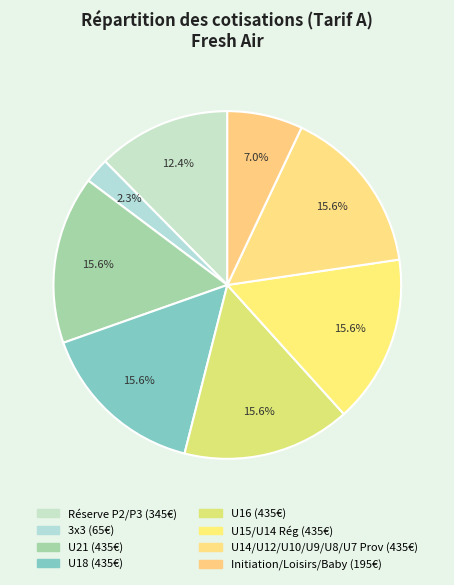

Is U16 the majority of the pie?

No